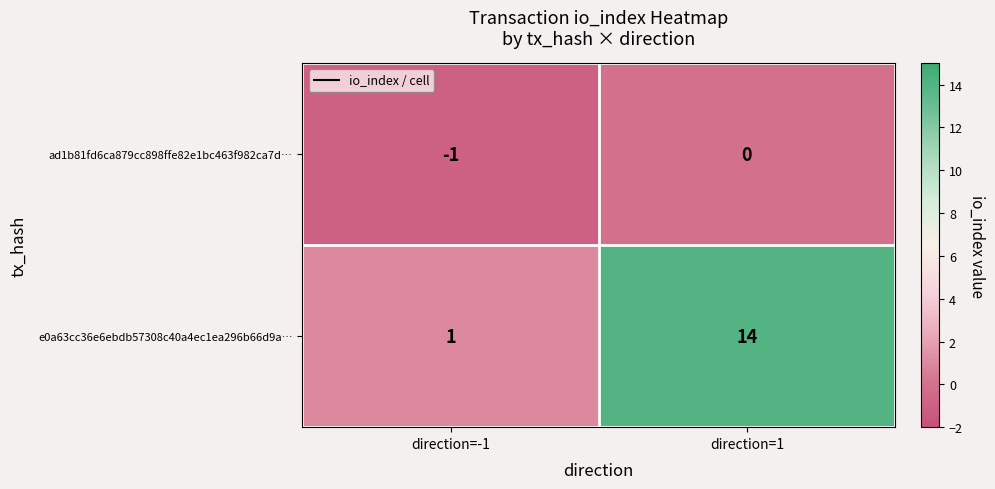

Reading right to left, list all the values displayed in this chart.

ad1b81fd6ca879cc898ffe82e1bc463f982ca7d…: direction=1=0	direction=-1=-1
e0a63cc36e6ebdb57308c40a4ec1ea296b66d9a…: direction=1=14	direction=-1=1